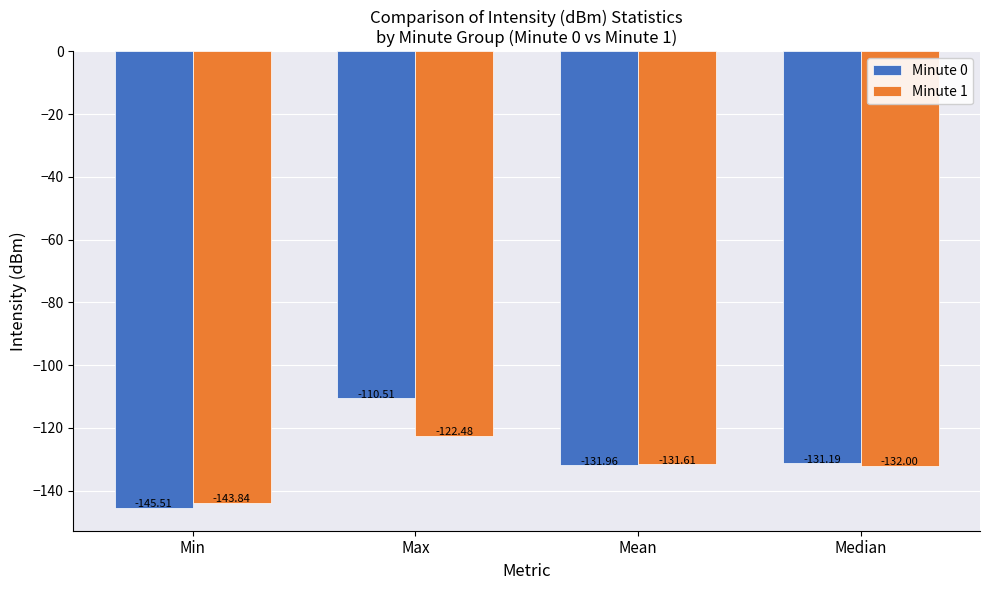

Which category has the lowest value across all series?

Min